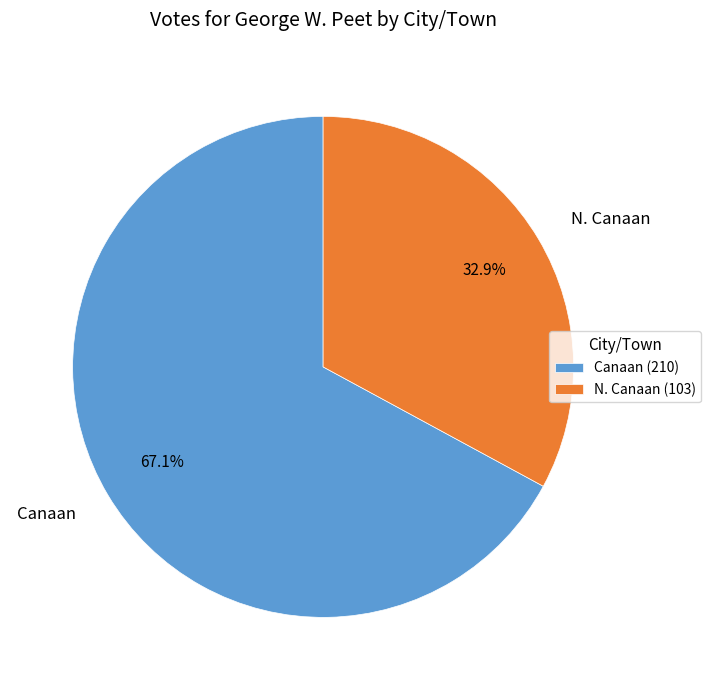

True or false: Canaan accounts for 78% of the total.

False